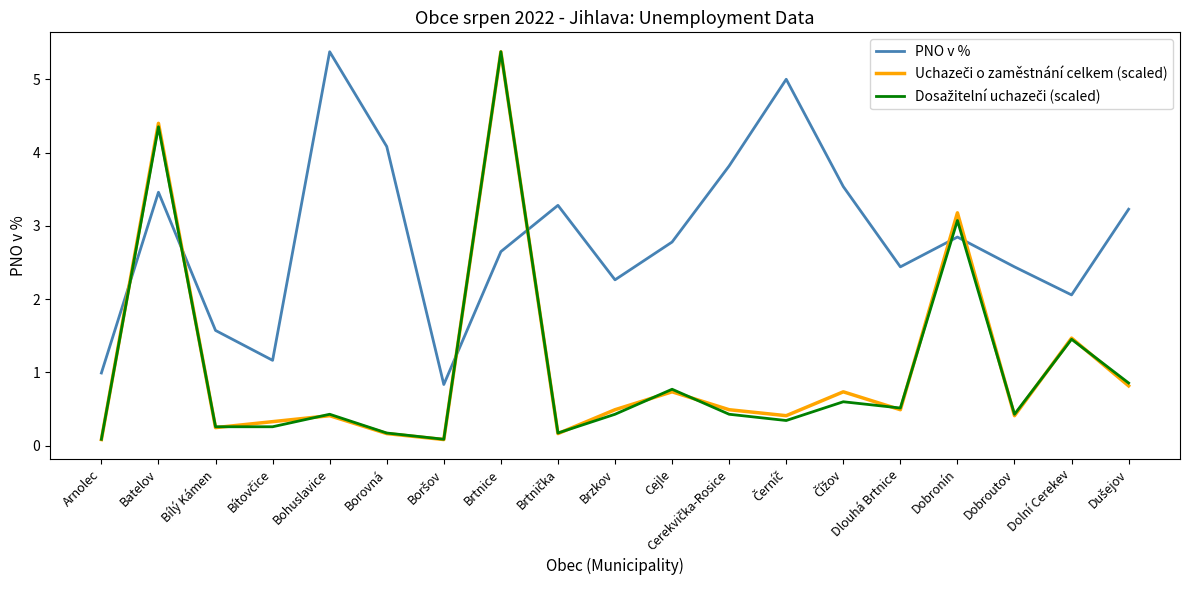

What position from the right is Brzkov?

10